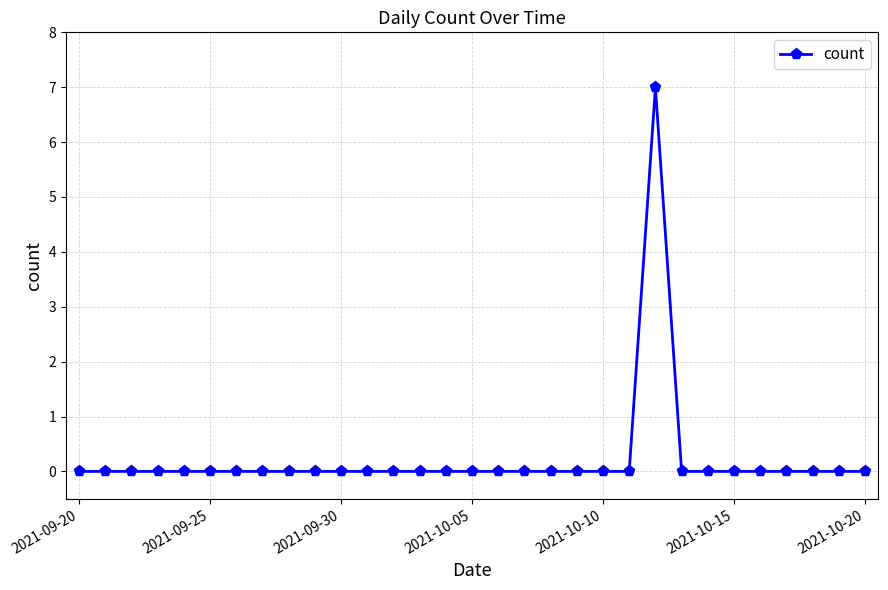

What is the difference between the maximum and minimum values?

7